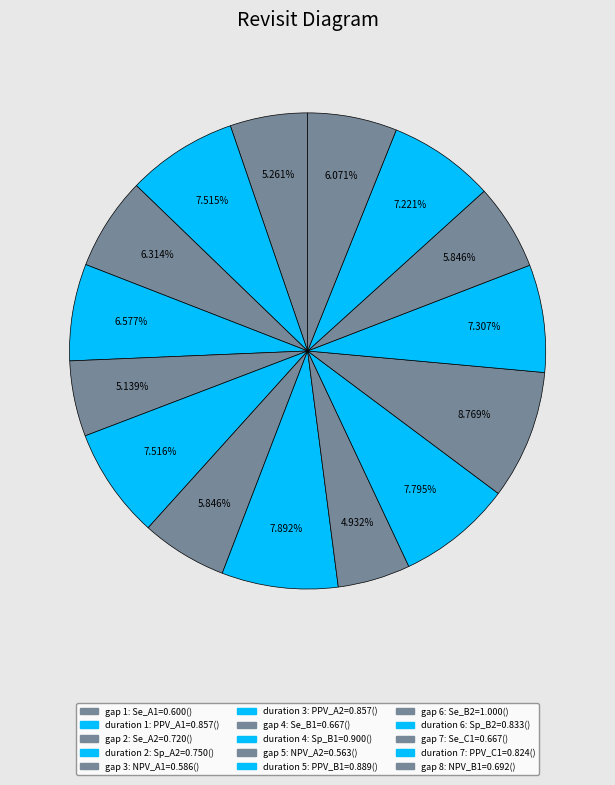

How many slices are in this pie chart?

15